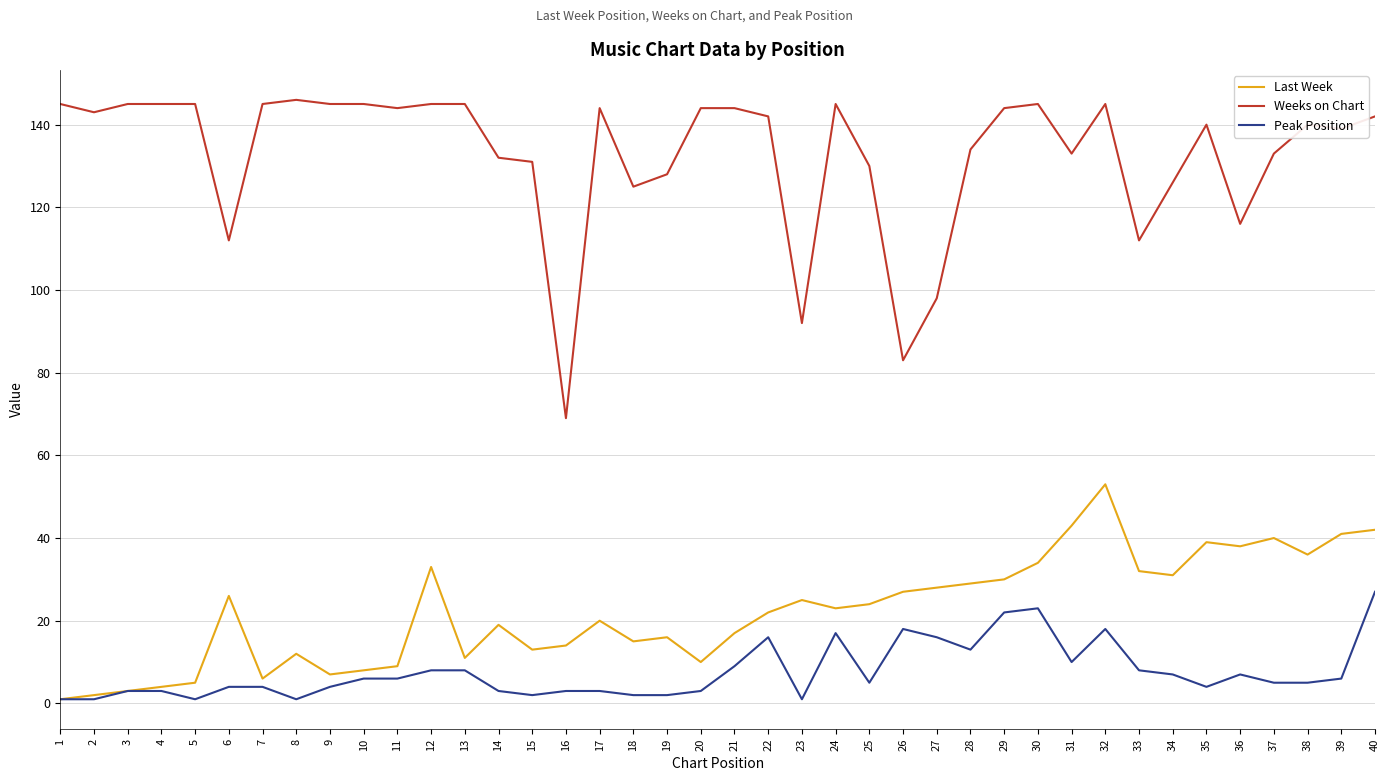

Is the value of Last Week at 38 greater than the value of Weeks on Chart at 9?

No